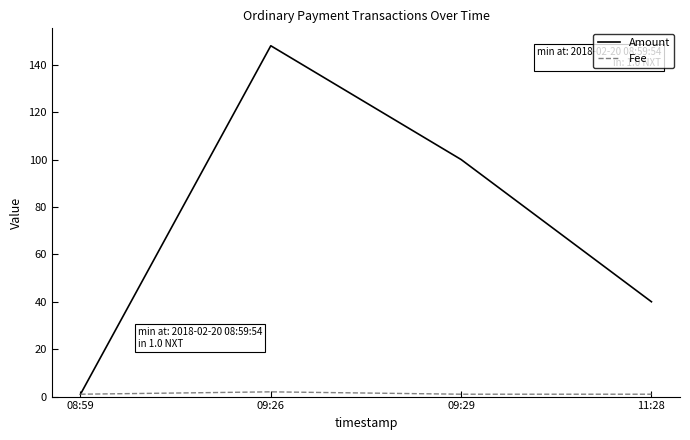

What is the lowest value of the Amount series?

1